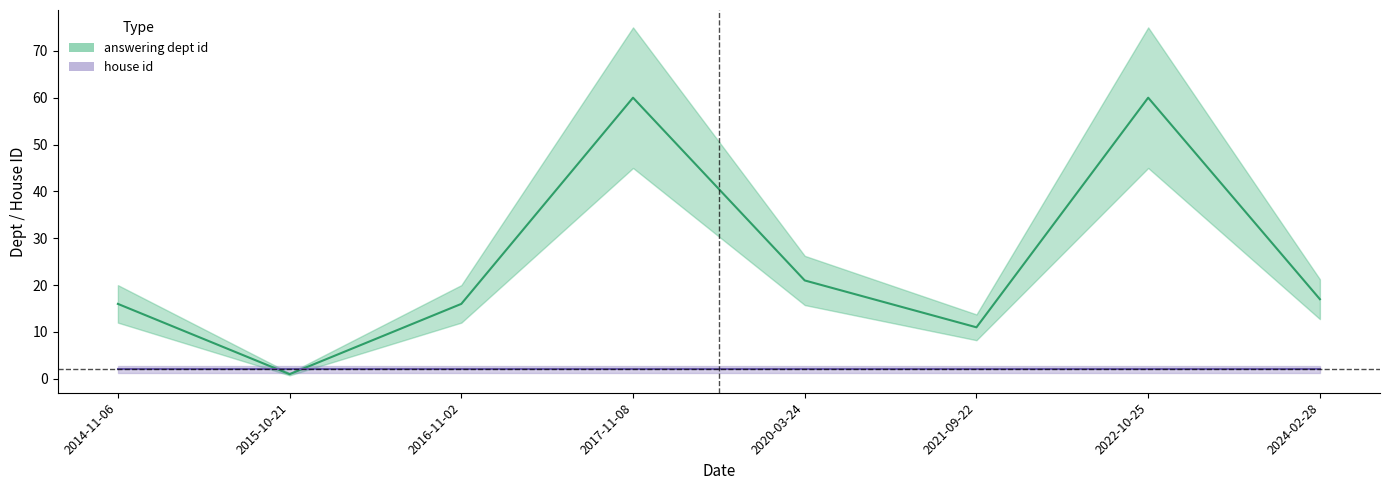

What is the label of the 6th point from the left?

2021-09-22